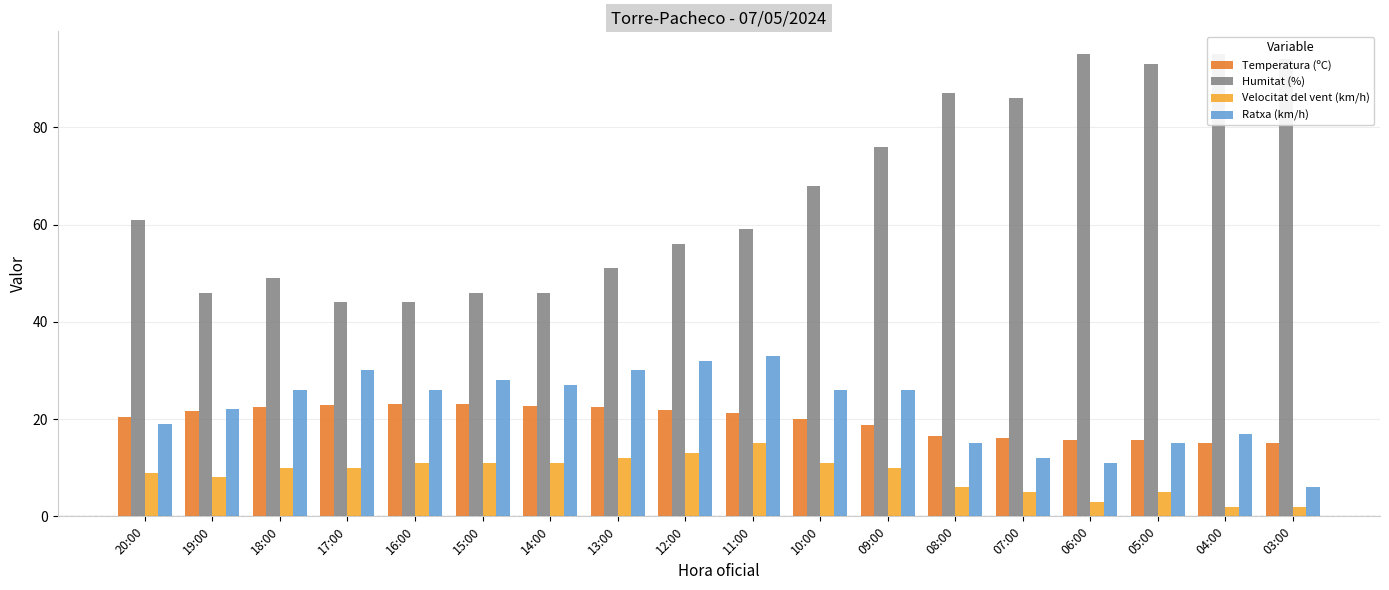

Rank the categories by Ratxa (km/h) value from highest to lowest.

11:00, 12:00, 17:00, 13:00, 15:00, 14:00, 18:00, 16:00, 10:00, 09:00, 19:00, 20:00, 04:00, 08:00, 05:00, 07:00, 06:00, 03:00